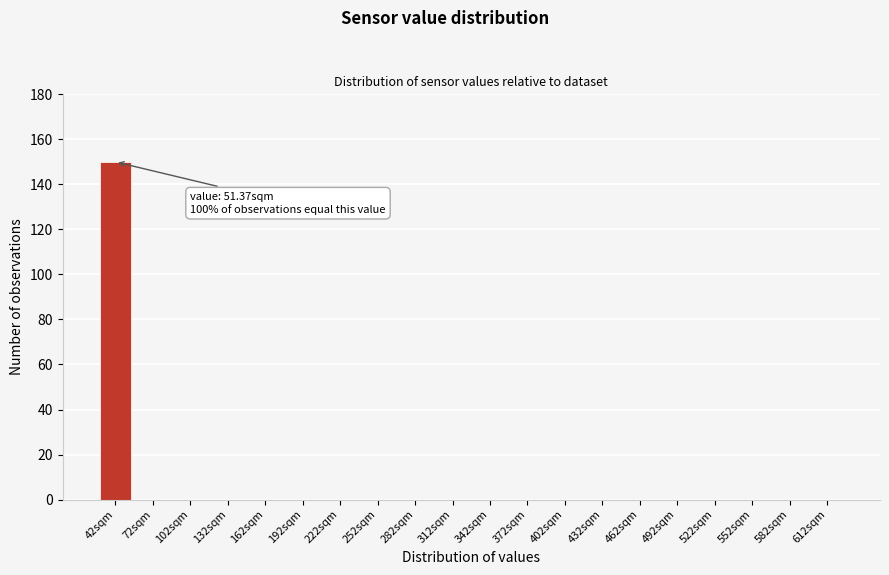

Reading left to right, list all the values displayed in this chart.

42sqm=150	72sqm=0	102sqm=0	132sqm=0	162sqm=0	192sqm=0	222sqm=0	252sqm=0	282sqm=0	312sqm=0	342sqm=0	372sqm=0	402sqm=0	432sqm=0	462sqm=0	492sqm=0	522sqm=0	552sqm=0	582sqm=0	612sqm=0